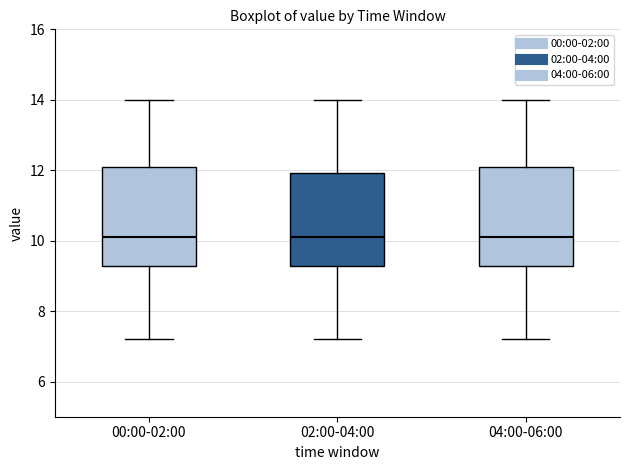

Reading left to right, read every box against the y-axis: the position of its median line, the range the box covers, and the ends of its whiskers. The values are not printed on the chart, so give them approximately, as read against the axis.

00:00-02:00: median 10.2, box 9.2 to 12.0, whiskers 7.2 to 14.0
02:00-04:00: median 10.2, box 9.2 to 12.0, whiskers 7.2 to 14.0
04:00-06:00: median 10.2, box 9.2 to 12.0, whiskers 7.2 to 14.0